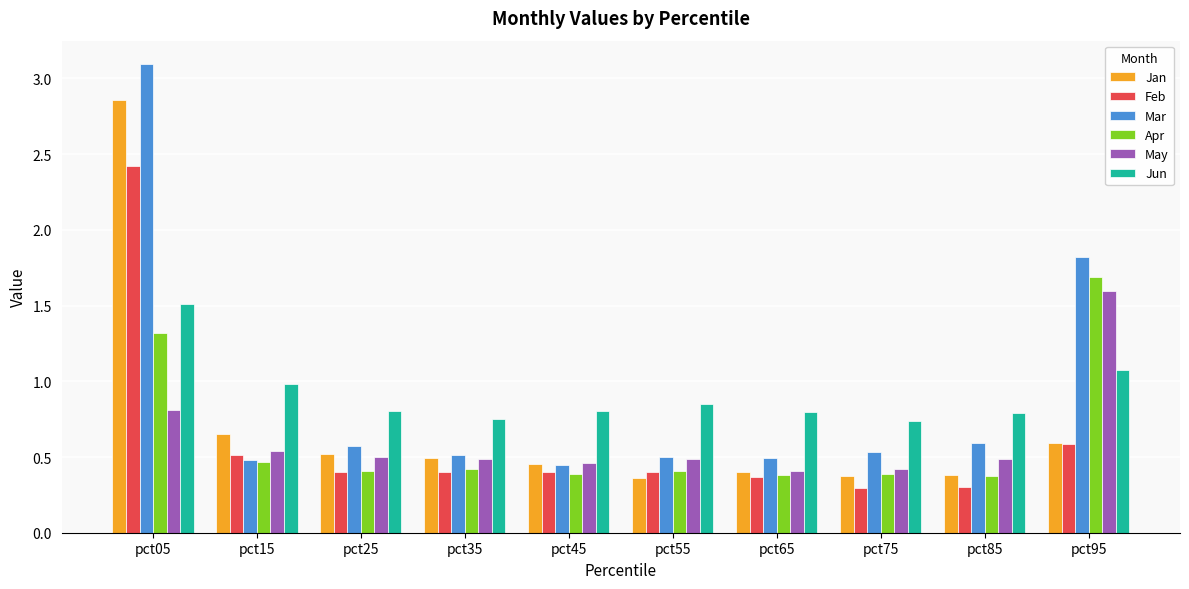

What is the difference between the second highest and second lowest values in the Jun series?

0.3